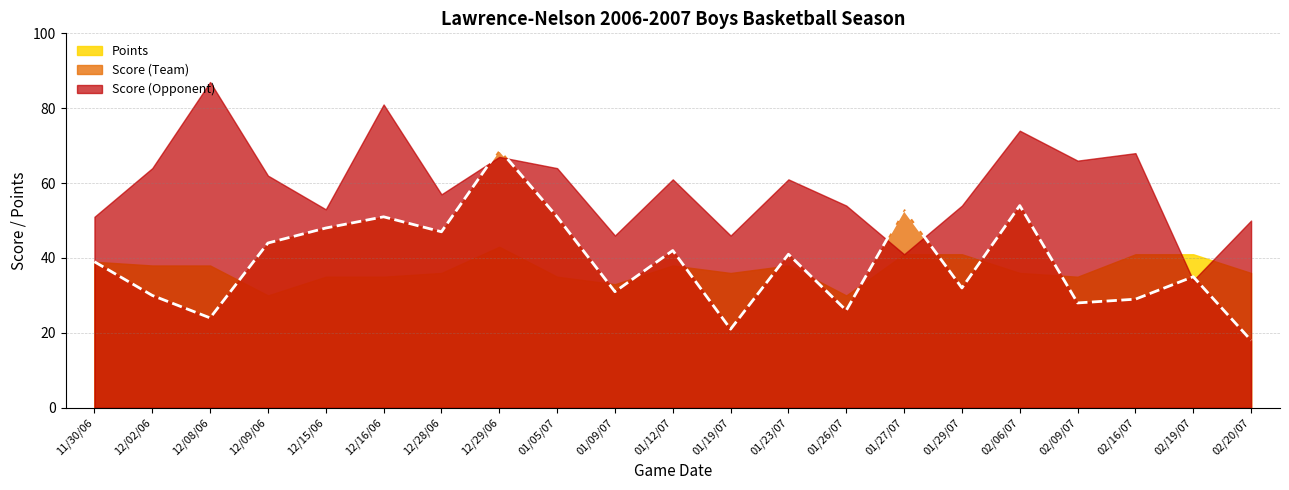

Which category has the highest value in the Score (Team) series?

12/29/06